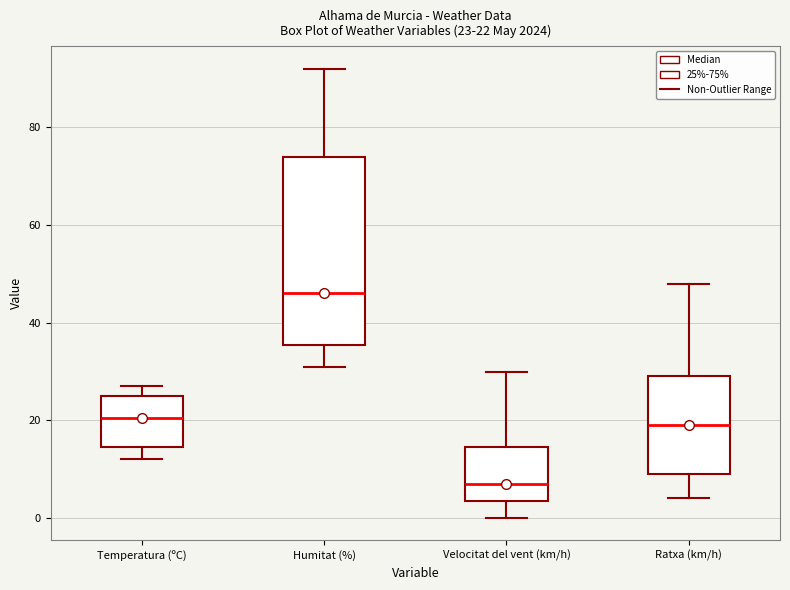

Which box is the tallest, from its lower edge to its upper edge?

Humitat (%)